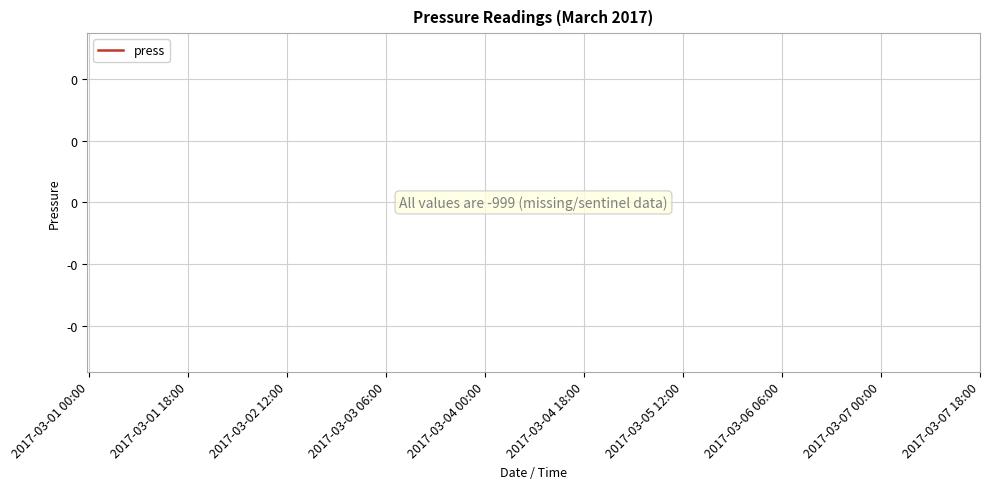

What is the label of the 24th point from the right?

2017-03-02 12:00